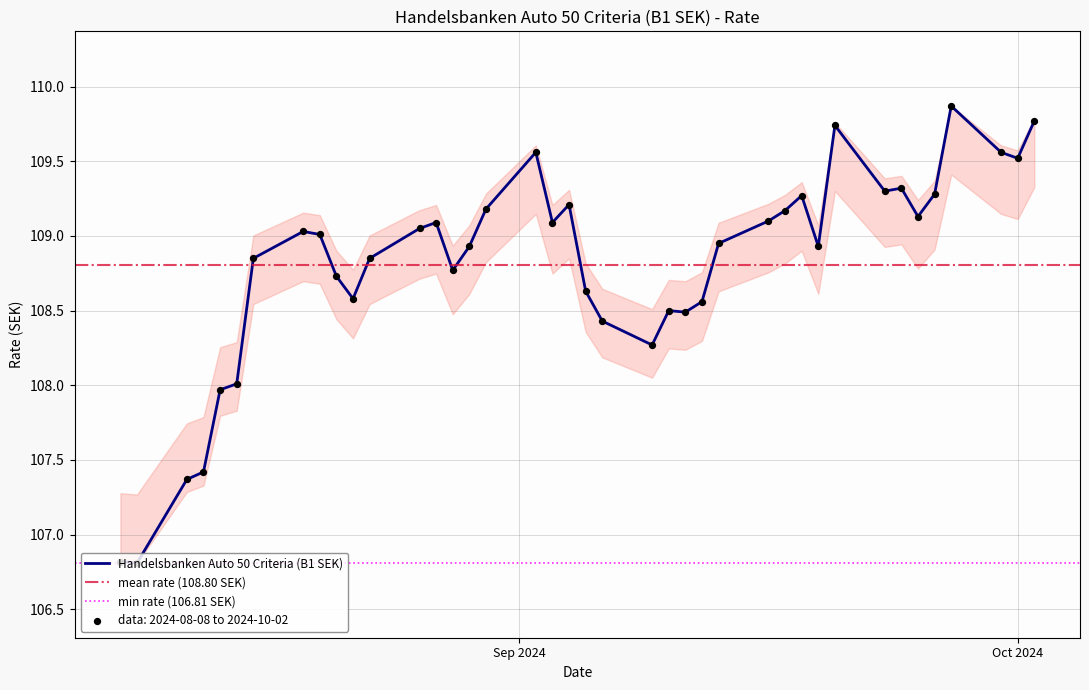

What is the change in value from 25.09.2024 to 19.08.2024?

-0.1